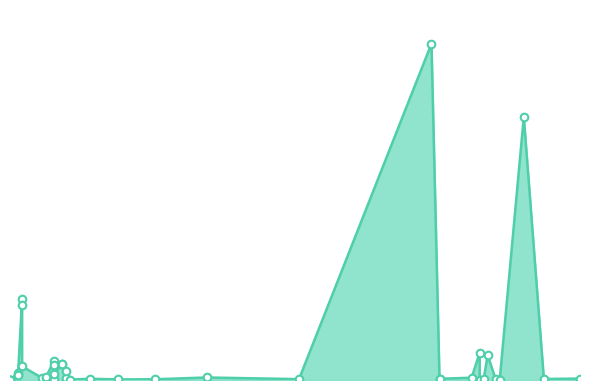

What is the ratio of the value at 24.07.2016 to the value at 29.07.2016?

97.4